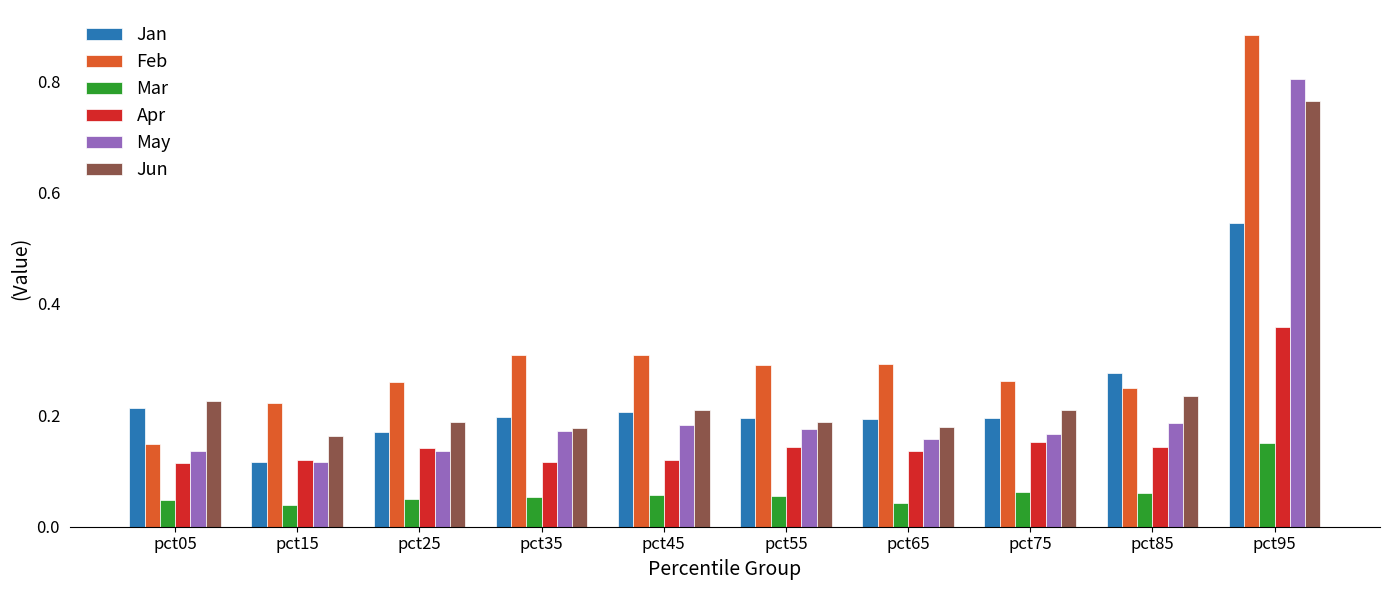

At which category is the sum across all series the highest?

pct95